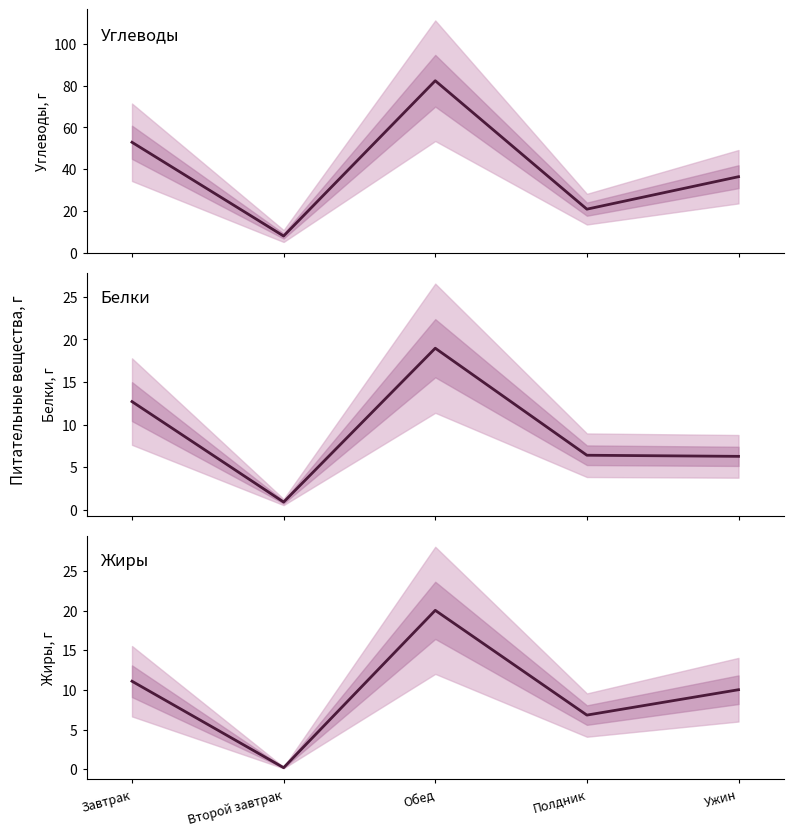

What is the difference between the Жиры values at Обед and Завтрак?

8.9